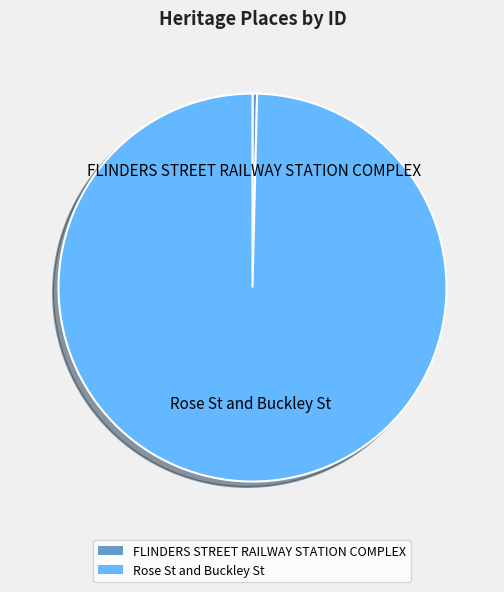

How many slices are in this pie chart?

2